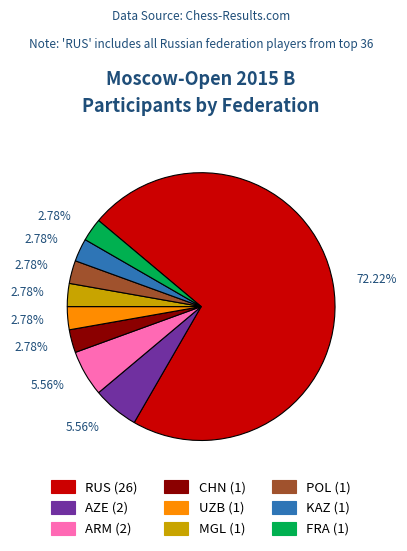

What is the largest slice in the pie chart?

RUS